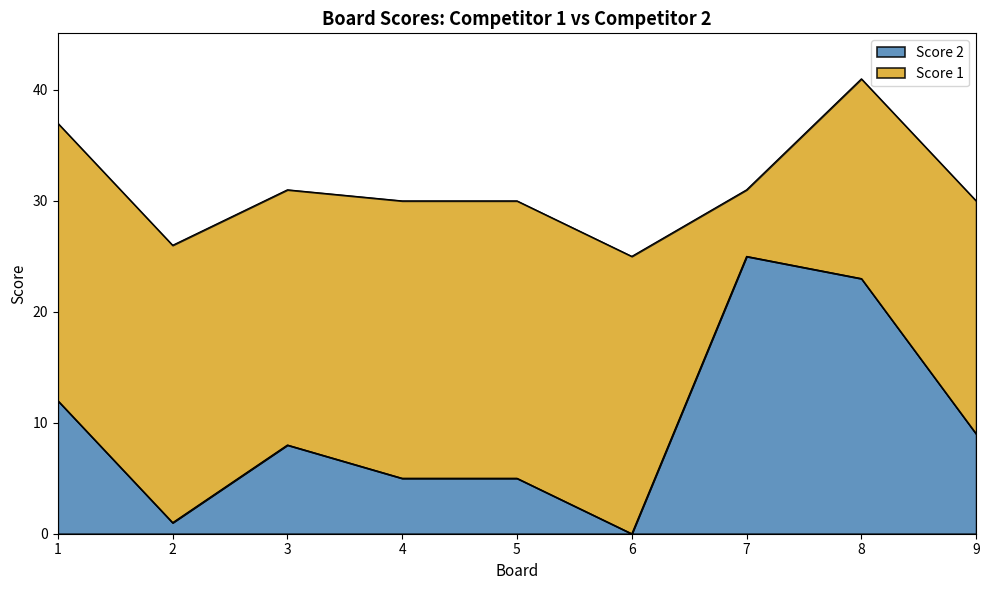

What is the ratio of the value at 7 to the value at 3?

3.1